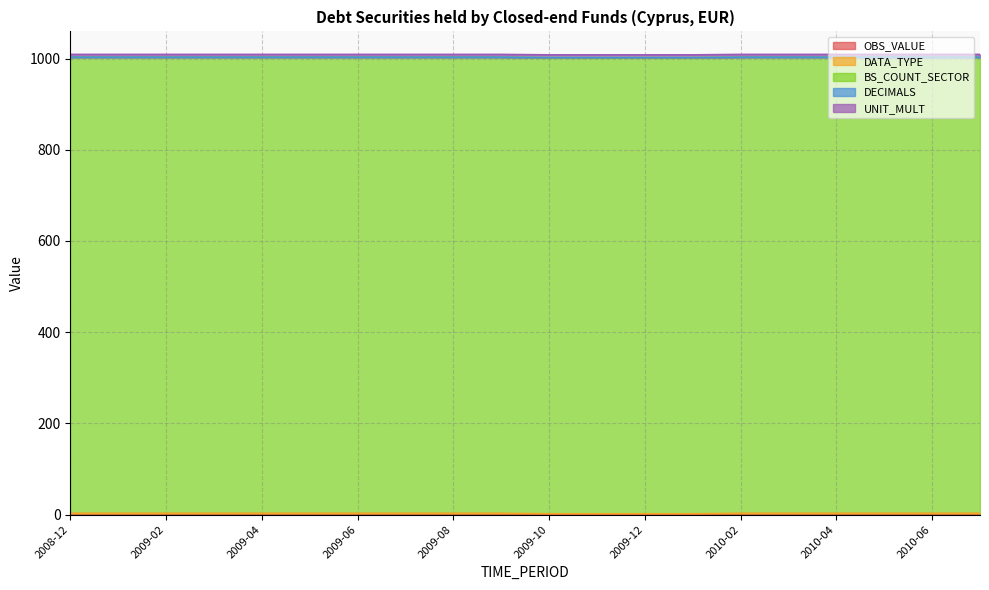

Does the chart display data point markers on the line(s)?

No